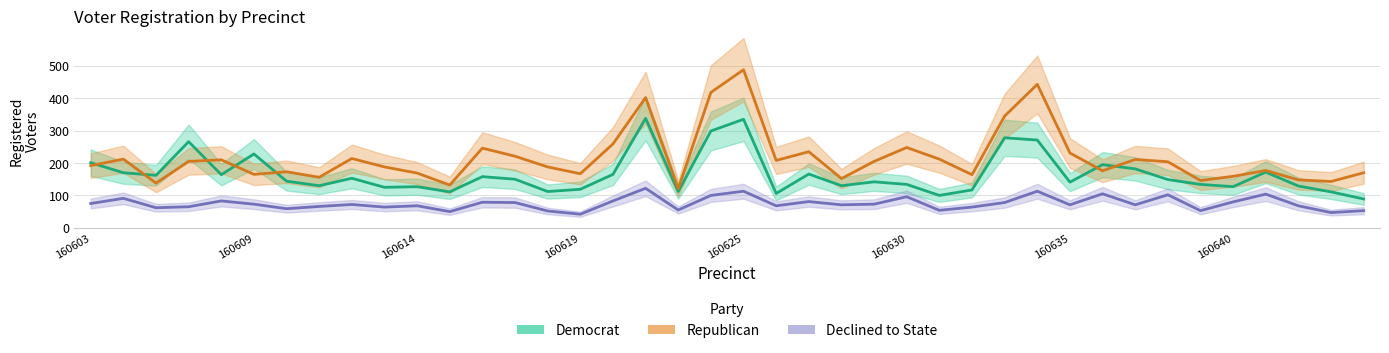

What is the greatest value displayed?

488